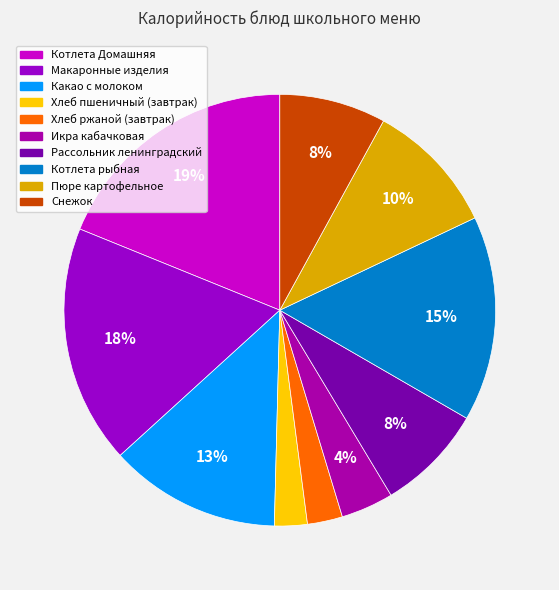

What percentage is the Икра кабачковая slice, to the nearest percent?

4%